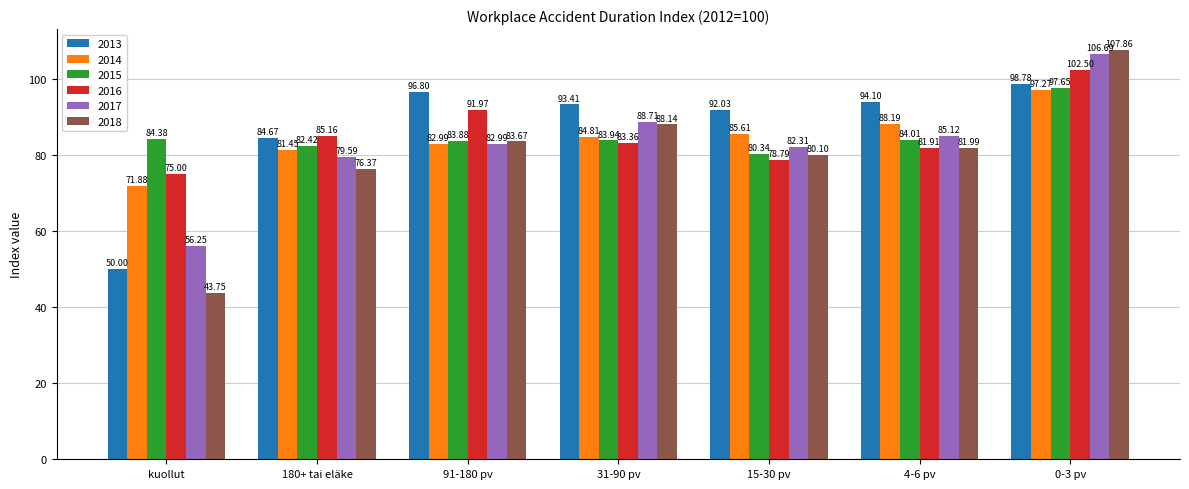

What is the sum of the 2015 values at 31-90 pv and 180+ tai eläke?

166.4